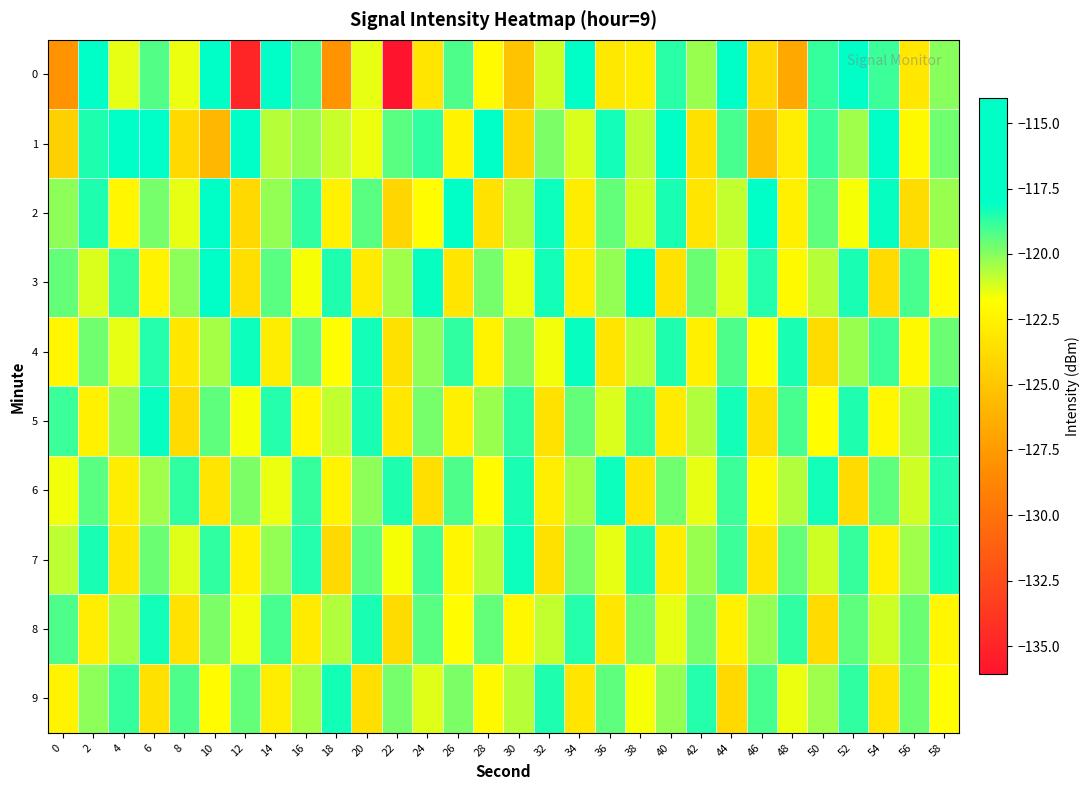

Reading left to right, transcribe all the data shown in this chart.

0: 0=-128.0	2=-117.2	4=-121.4	6=-119.2	8=-121.5	10=-117.9	12=-134.9	14=-117.4	16=-119.3	18=-127.9	20=-121.4	22=-136.1	24=-123.2	26=-119.2	28=-122.0	30=-125.2	32=-121.1	34=-117.8	36=-123.0	38=-122.7	40=-118.6	42=-120.3	44=-114.1	46=-123.9	48=-126.7	50=-118.8	52=-118.0	54=-118.9	56=-123.1	58=-120.0
1: 0=-124.4	2=-118.5	4=-115.4	6=-114.9	8=-123.9	10=-125.9	12=-114.1	14=-120.7	16=-120.3	18=-121.0	20=-121.5	22=-119.3	24=-118.7	26=-122.4	28=-116.8	30=-124.1	32=-119.9	34=-121.2	36=-118.3	38=-120.8	40=-117.6	42=-123.5	44=-119.1	46=-125.3	48=-122.7	50=-118.9	52=-120.4	54=-116.5	56=-122.1	58=-119.7
2: 0=-120.1	2=-118.5	4=-122.3	6=-119.8	8=-121.4	10=-117.6	12=-123.9	14=-120.2	16=-118.7	18=-122.5	20=-119.3	22=-124.1	24=-121.8	26=-117.9	28=-123.4	30=-120.6	32=-118.2	34=-122.8	36=-119.5	38=-121.1	40=-118.4	42=-123.2	44=-120.9	46=-117.8	48=-122.6	50=-119.4	52=-121.7	54=-118.1	56=-123.7	58=-120.3
3: 0=-119.5	2=-121.2	4=-118.8	6=-122.4	8=-120.1	10=-117.9	12=-123.6	14=-119.3	16=-121.7	18=-118.5	20=-122.9	22=-120.4	24=-118.1	26=-123.2	28=-119.8	30=-121.5	32=-118.3	34=-122.7	36=-120.2	38=-117.8	40=-123.4	42=-119.6	44=-121.3	46=-118.6	48=-122.1	50=-120.7	52=-118.4	54=-123.8	56=-119.1	58=-121.9
4: 0=-122.3	2=-119.7	4=-121.4	6=-118.6	8=-123.1	10=-120.5	12=-118.2	14=-122.8	16=-119.4	18=-121.8	20=-118.3	22=-123.5	24=-120.1	26=-118.7	28=-122.4	30=-119.9	32=-121.6	34=-118.1	36=-123.2	38=-120.8	40=-118.5	42=-122.6	44=-119.2	46=-121.9	48=-118.4	50=-123.7	52=-120.3	54=-118.9	56=-122.1	58=-119.6
5: 0=-118.9	2=-122.5	4=-120.2	6=-118.1	8=-123.8	10=-119.4	12=-121.7	14=-118.6	16=-122.3	18=-120.9	20=-118.4	22=-123.1	24=-119.8	26=-122.6	28=-120.3	30=-118.7	32=-123.4	34=-119.5	36=-121.2	38=-118.8	40=-122.9	42=-120.6	44=-118.3	46=-123.5	48=-119.1	50=-121.8	52=-118.5	54=-122.2	56=-120.7	58=-118.4
6: 0=-121.6	2=-119.3	4=-122.8	6=-120.4	8=-118.7	10=-123.2	12=-119.9	14=-121.5	16=-118.8	18=-122.4	20=-120.1	22=-118.5	24=-123.6	26=-119.2	28=-121.9	30=-118.4	32=-122.7	34=-120.5	36=-118.2	38=-123.3	40=-119.7	42=-121.4	44=-118.9	46=-122.1	48=-120.6	50=-118.3	52=-123.8	54=-119.4	56=-121.1	58=-118.6
7: 0=-120.8	2=-118.4	4=-123.1	6=-119.6	8=-121.3	10=-118.7	12=-122.5	14=-120.2	16=-118.6	18=-123.9	20=-119.4	22=-121.7	24=-119.0	26=-122.3	28=-120.7	30=-118.2	32=-123.5	34=-119.8	36=-121.4	38=-118.5	40=-122.8	42=-120.3	44=-118.9	46=-123.2	48=-119.5	50=-121.1	52=-118.8	54=-122.6	56=-120.4	58=-118.3
8: 0=-119.2	2=-122.7	4=-120.5	6=-118.3	8=-123.4	10=-119.9	12=-121.6	14=-119.1	16=-122.9	18=-120.6	20=-118.4	22=-123.7	24=-119.3	26=-121.8	28=-119.5	30=-122.2	32=-120.9	34=-118.6	36=-123.1	38=-119.7	40=-121.4	42=-119.8	44=-122.5	46=-120.2	48=-118.7	50=-123.8	52=-119.4	54=-121.1	56=-119.6	58=-122.3
9: 0=-122.4	2=-120.1	4=-118.8	6=-123.5	8=-119.2	10=-121.9	12=-119.5	14=-122.8	16=-120.5	18=-118.3	20=-123.6	22=-119.8	24=-121.3	26=-119.9	28=-122.1	30=-120.7	32=-118.5	34=-123.2	36=-119.4	38=-121.7	40=-120.2	42=-118.6	44=-123.9	46=-119.1	48=-121.5	50=-120.4	52=-118.7	54=-123.3	56=-119.6	58=-121.8